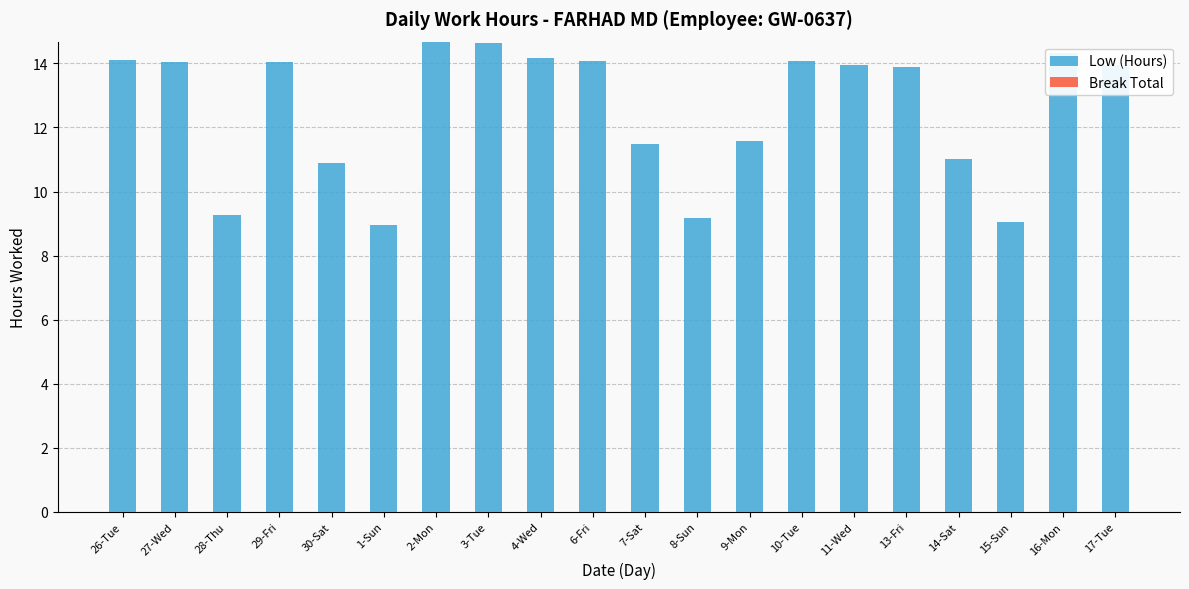

The value at 26-Tue is 14.1. True or false?

True